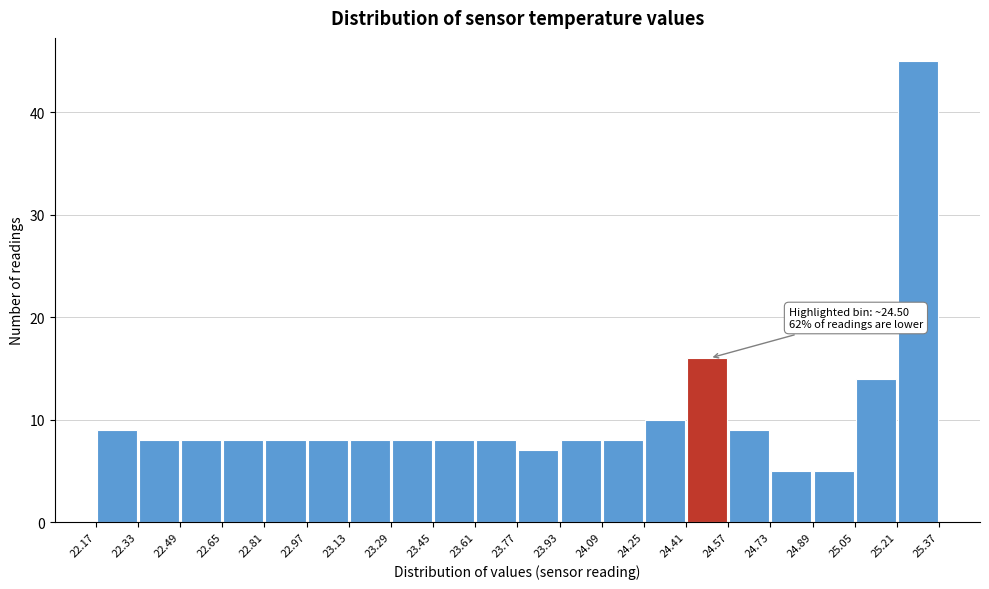

Over which range of the x-axis is the bar tallest?

25.21 to 25.37